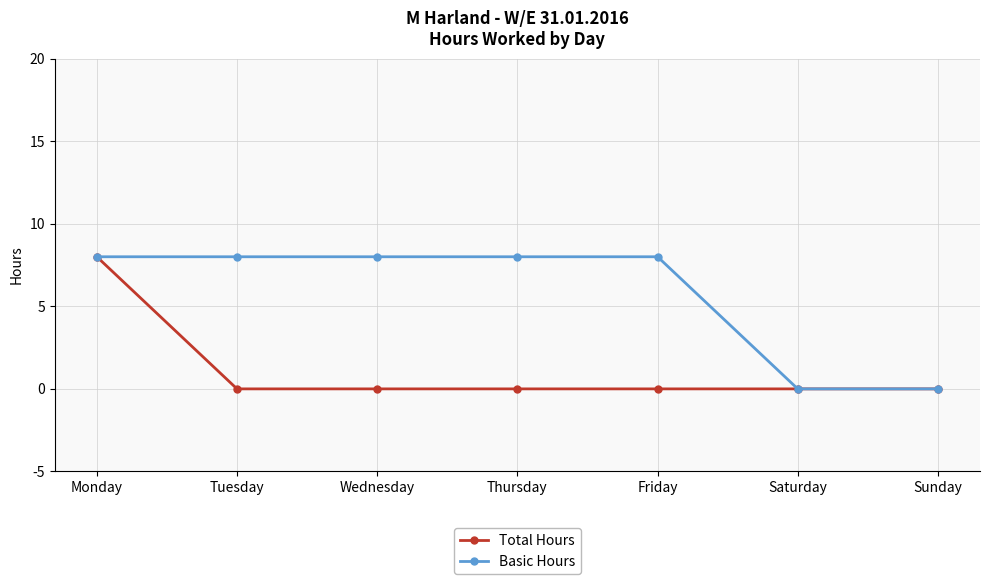

True or false: Total Hours has a value of 0 at Tuesday.

True